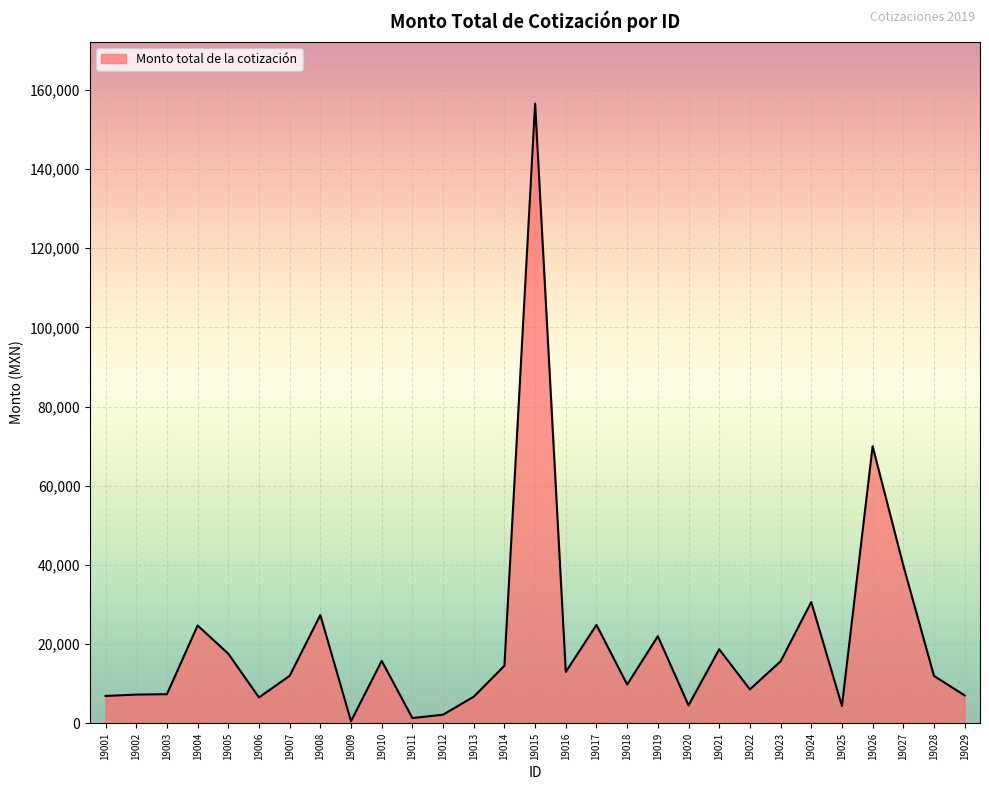

Where is the data nearest to the value 78527?

19026